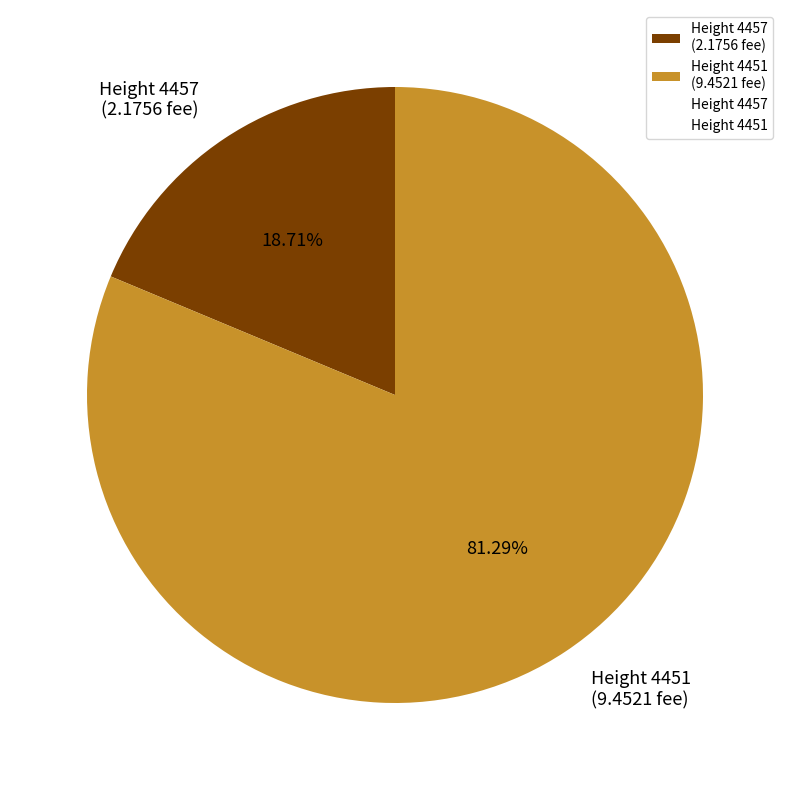

How many slices are in this pie chart?

2